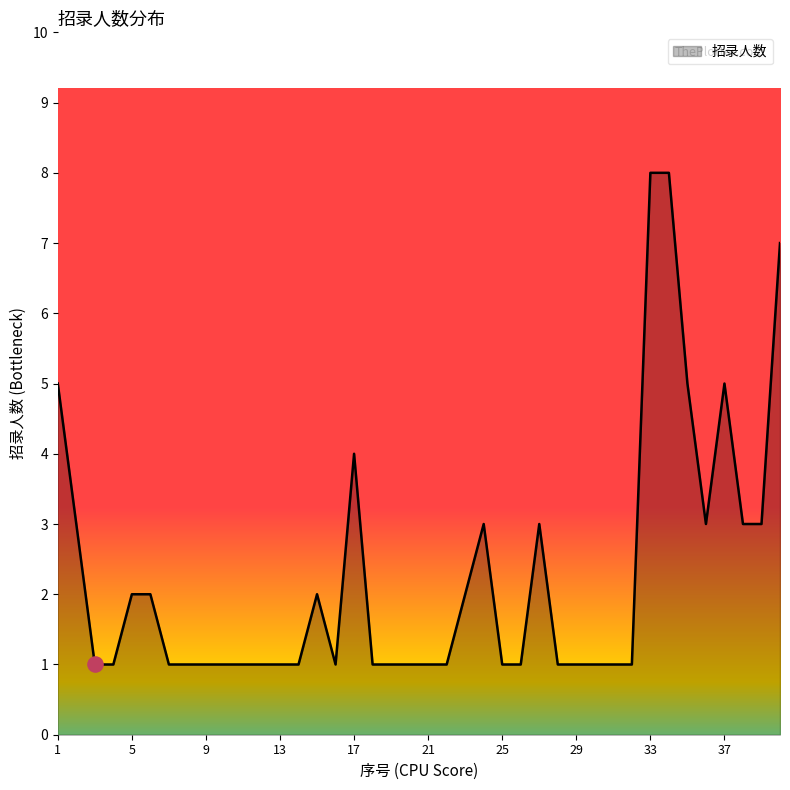

What is the maximum value shown in the chart?

8